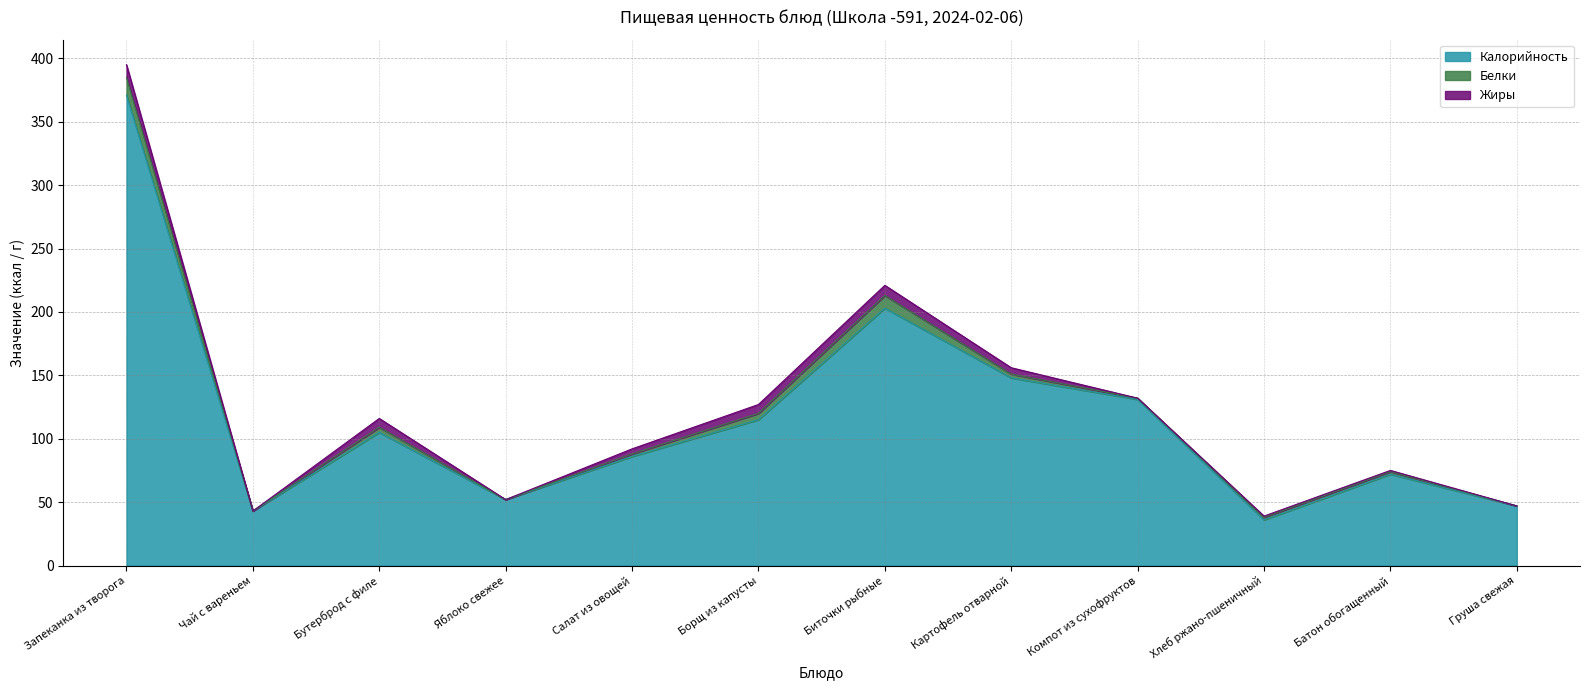

How many distinct data groups are displayed?

3